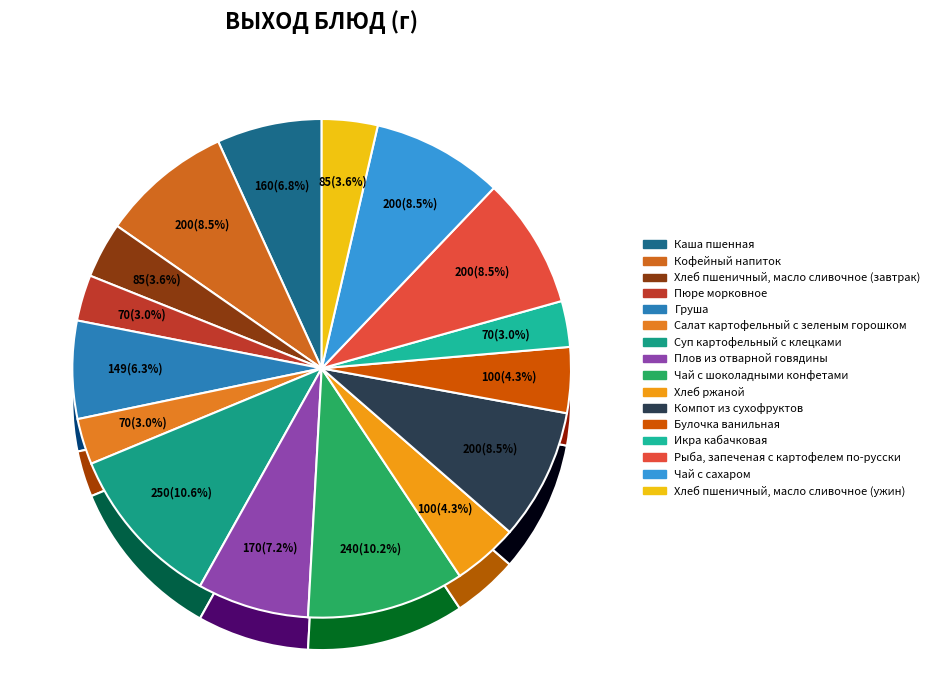

To the nearest percent, what portion does Икра кабачковая represent?

3%